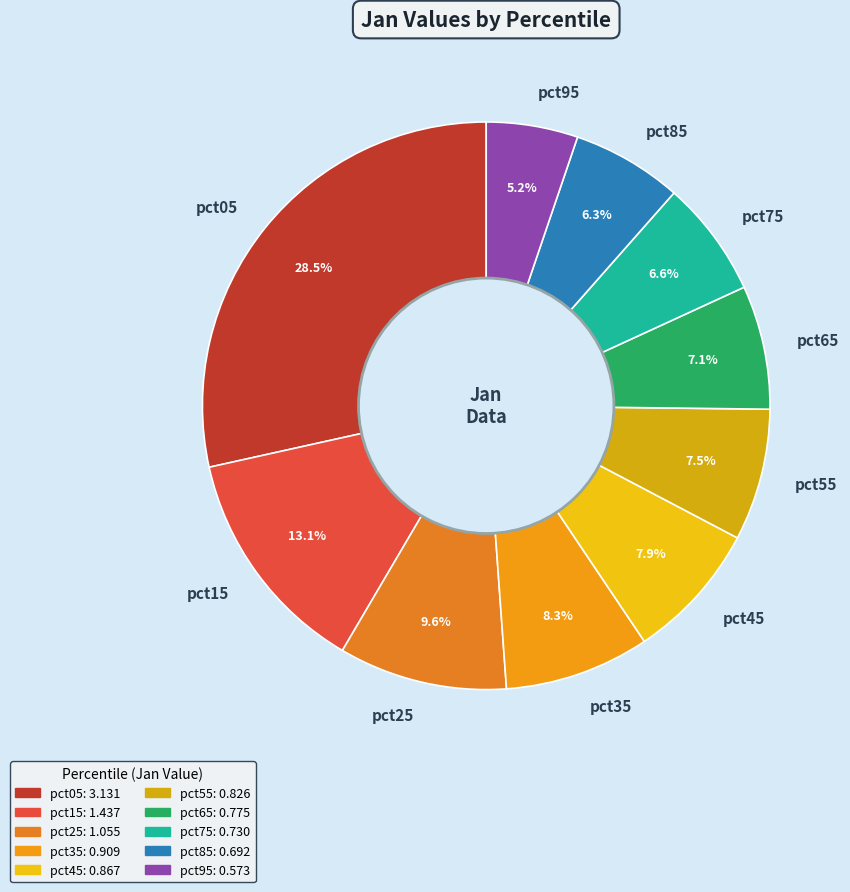

Does pct75 represent more than half of the total?

No